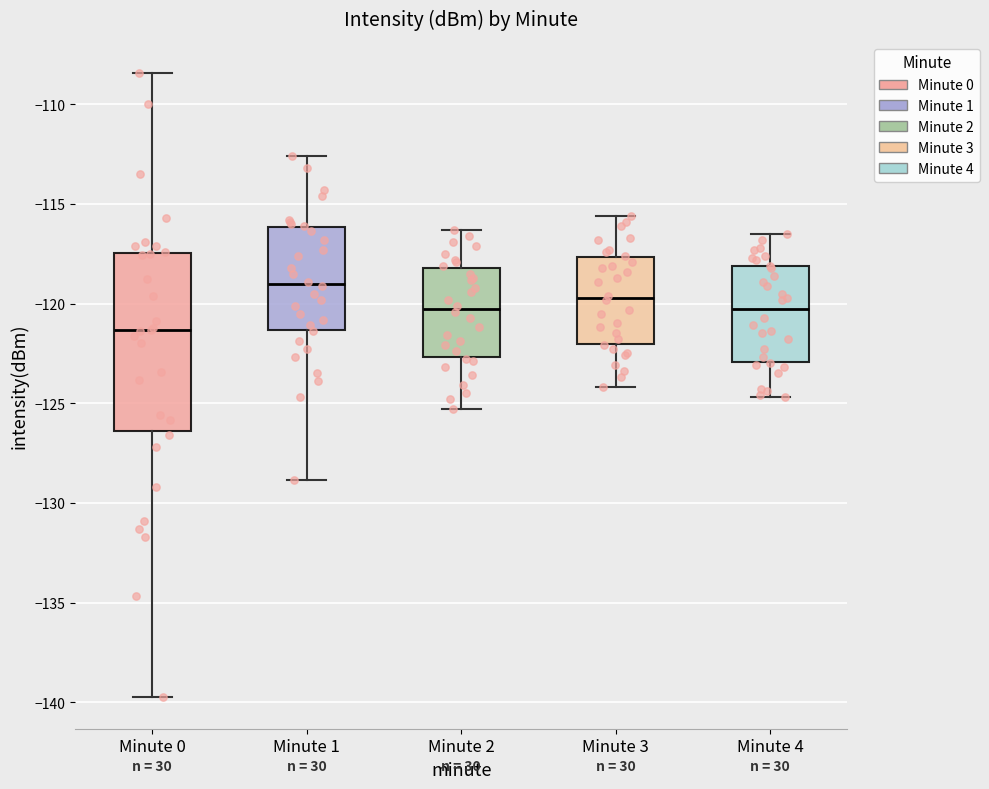

Which box's median line is the lowest?

Minute 0